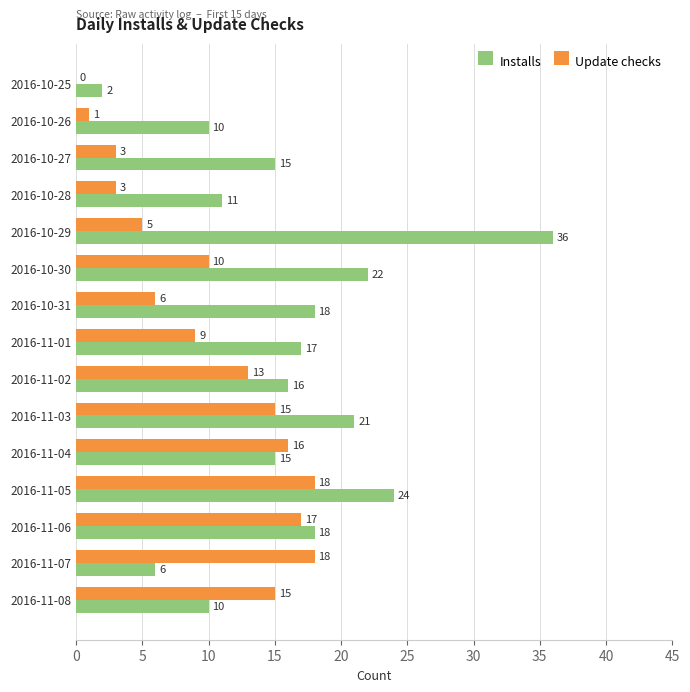

What is the sum of all Update checks values?

149